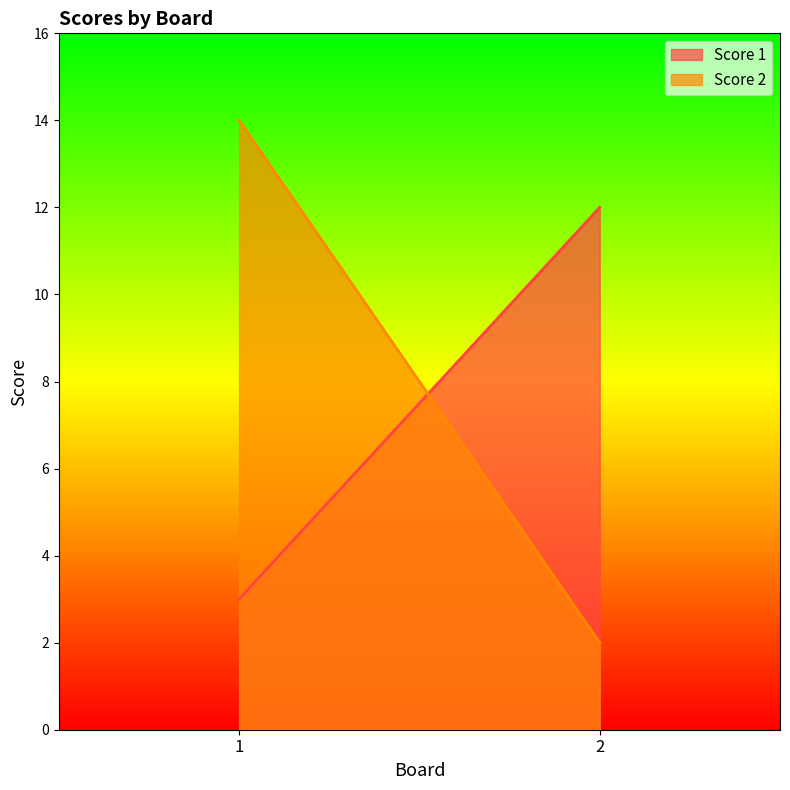

What is the total value across all series at 2?

14